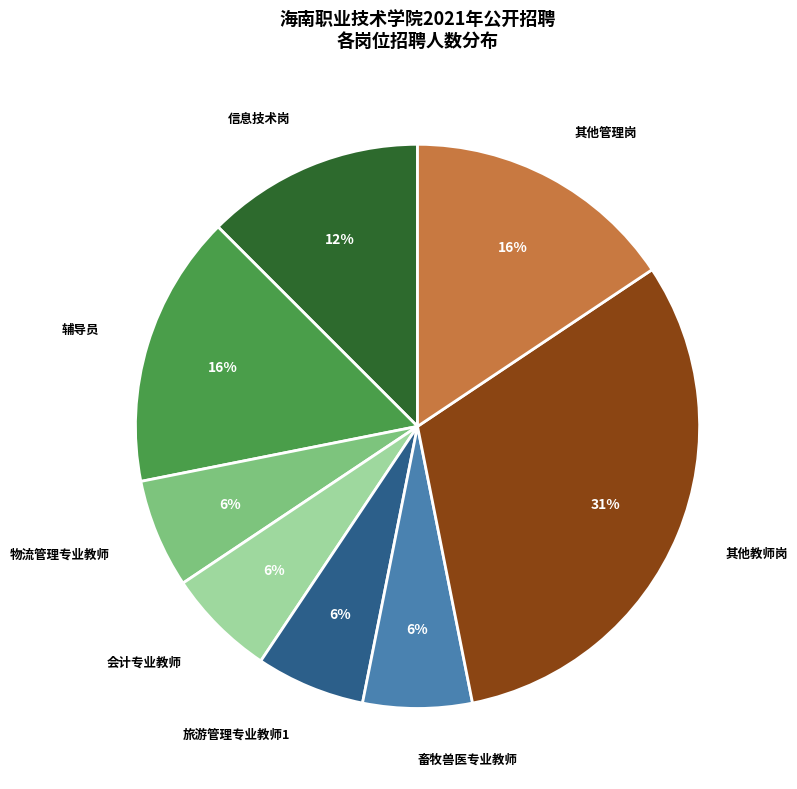

To the nearest percent, what is the average slice percentage?

12%